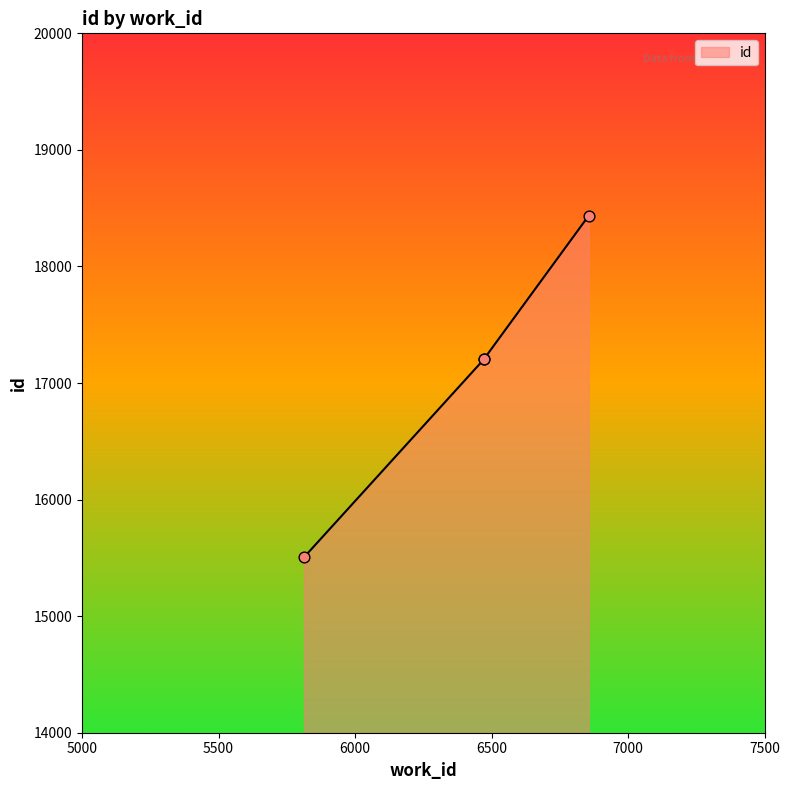

What is the change in value from 6473 to 6856?

+1230